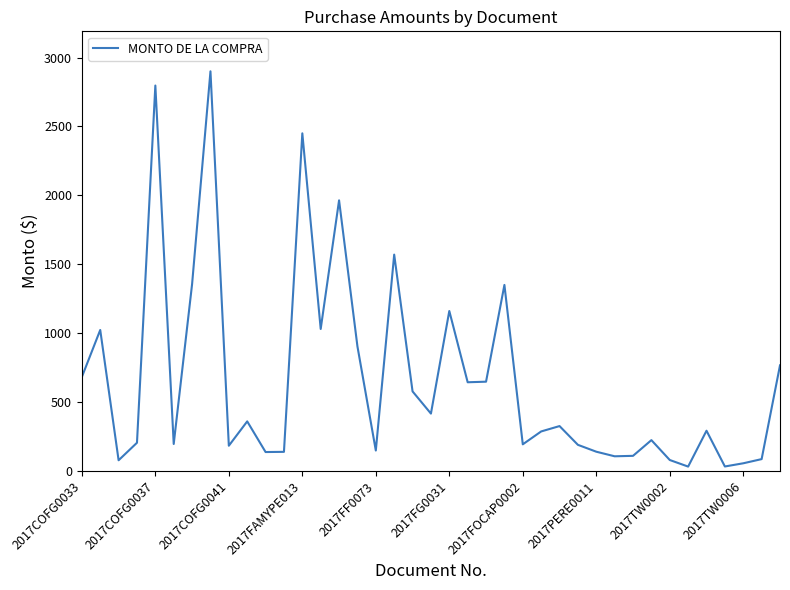

What is the difference between the maximum and minimum values?

2868.0